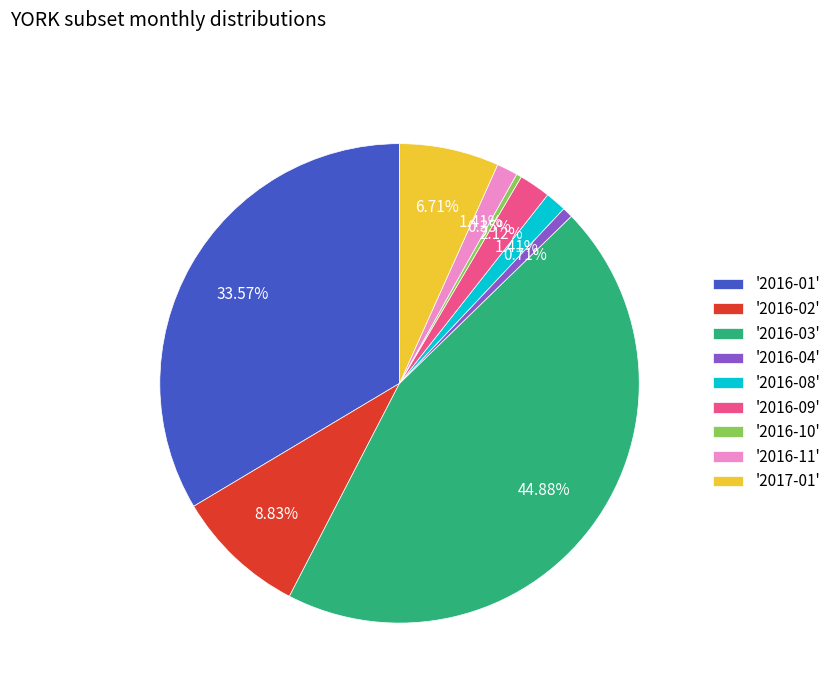

Which has a higher value, '2016-02' or '2016-03'?

'2016-03'